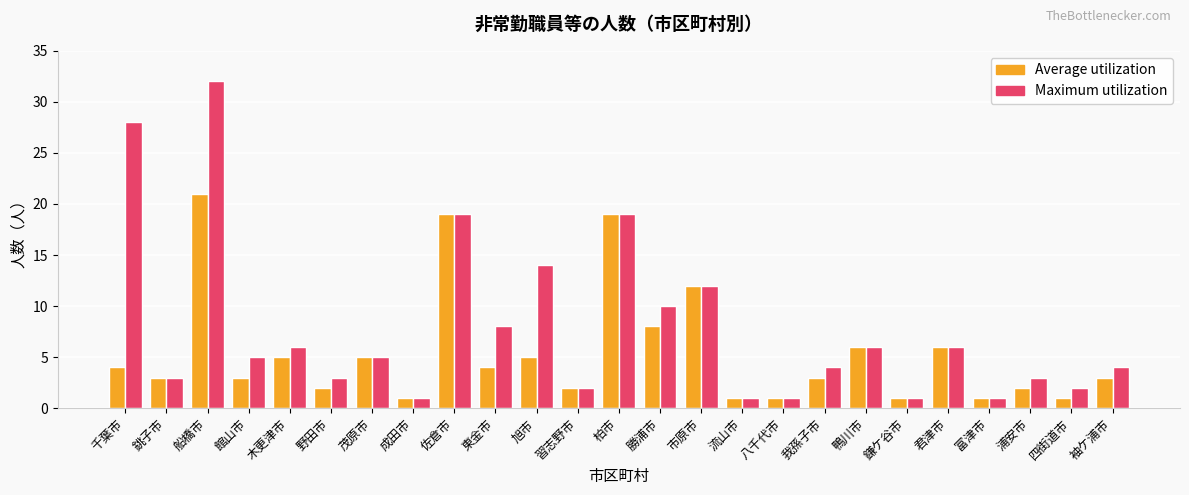

List the series in order of their peak value, lowest first.

Average utilization, Maximum utilization